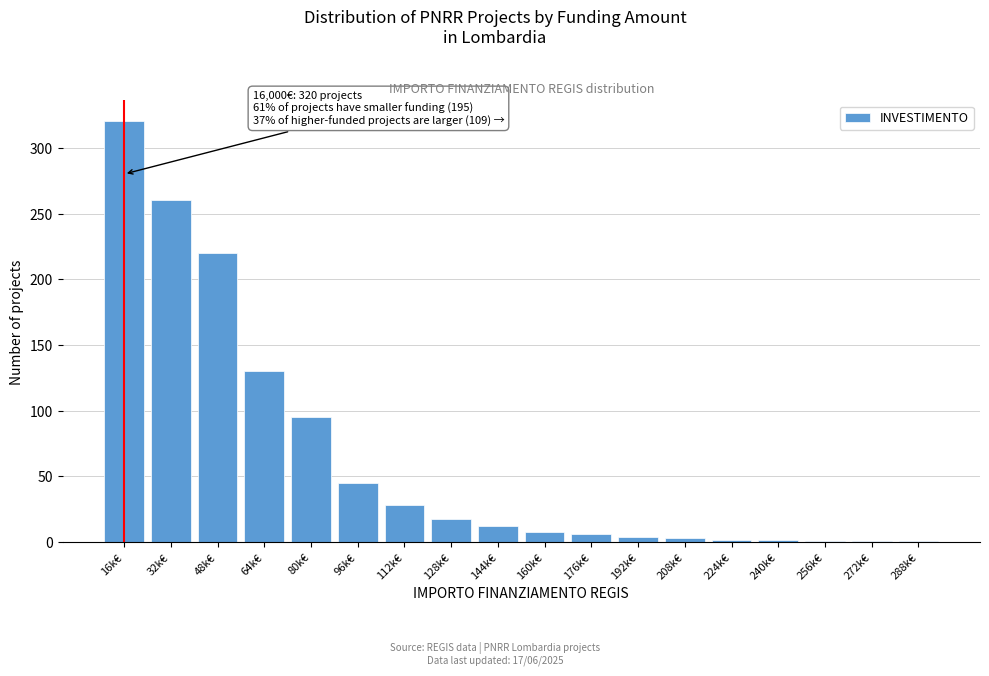

What is the sum of all values?

1156